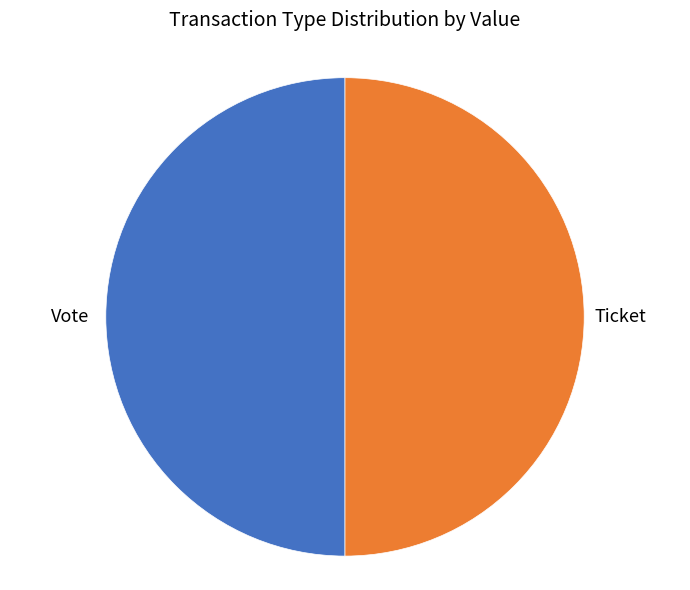

What is the ratio of the value at Ticket to the value at Vote?

1.0